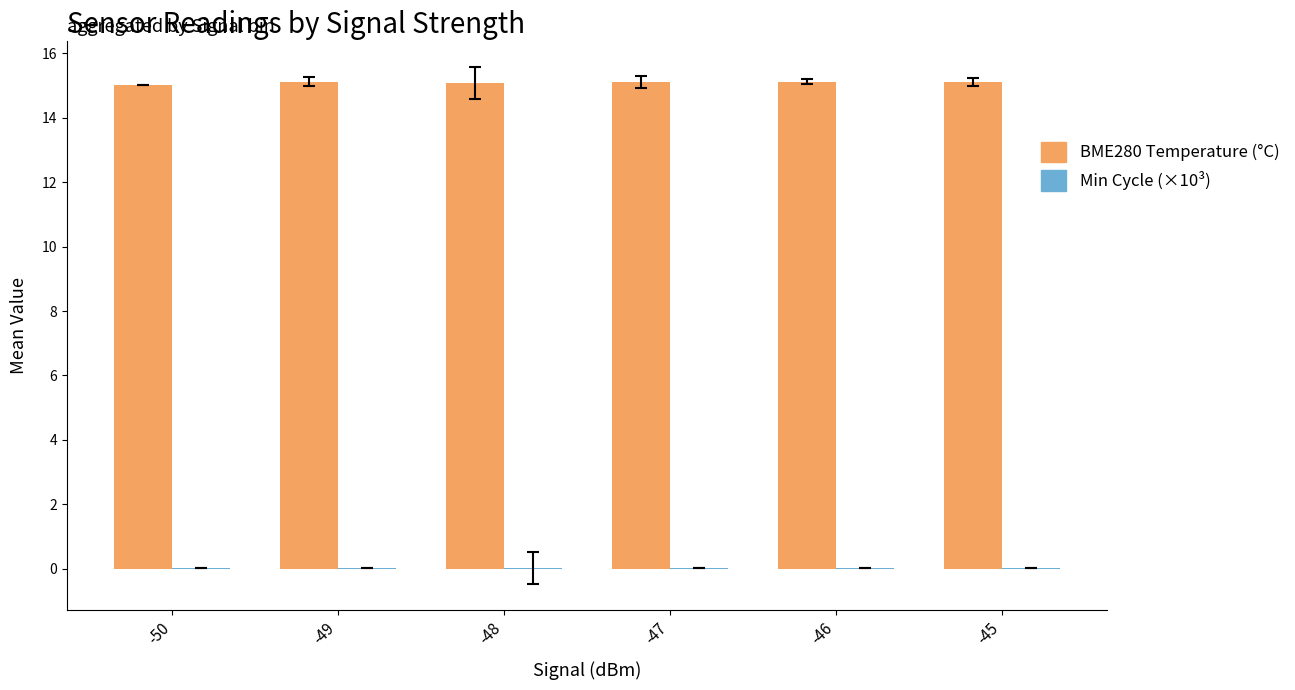

Which series has the largest total across all categories?

BME280 Temperature (°C)